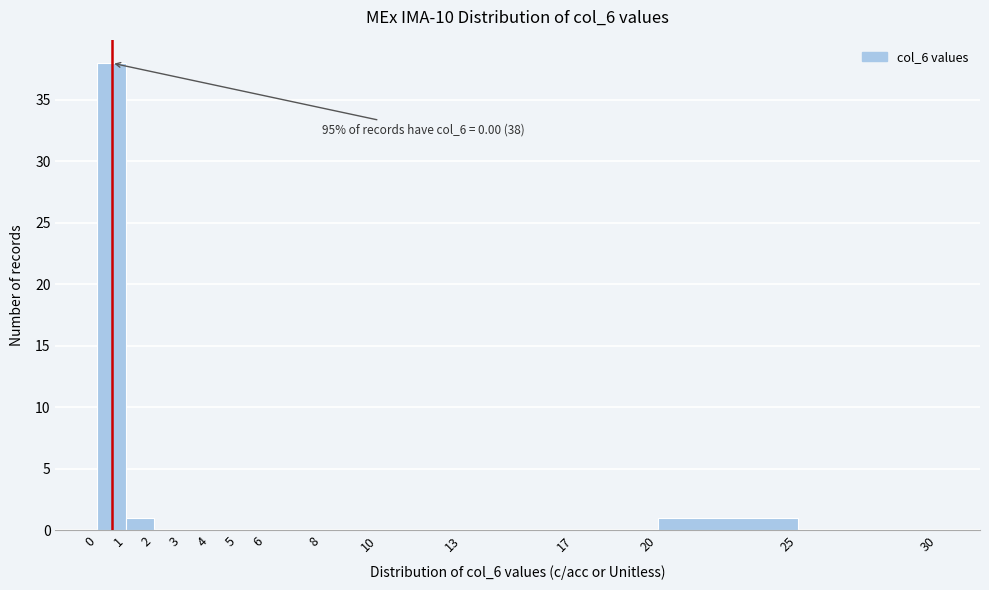

Over which range of the x-axis is the bar tallest?

0 to 1